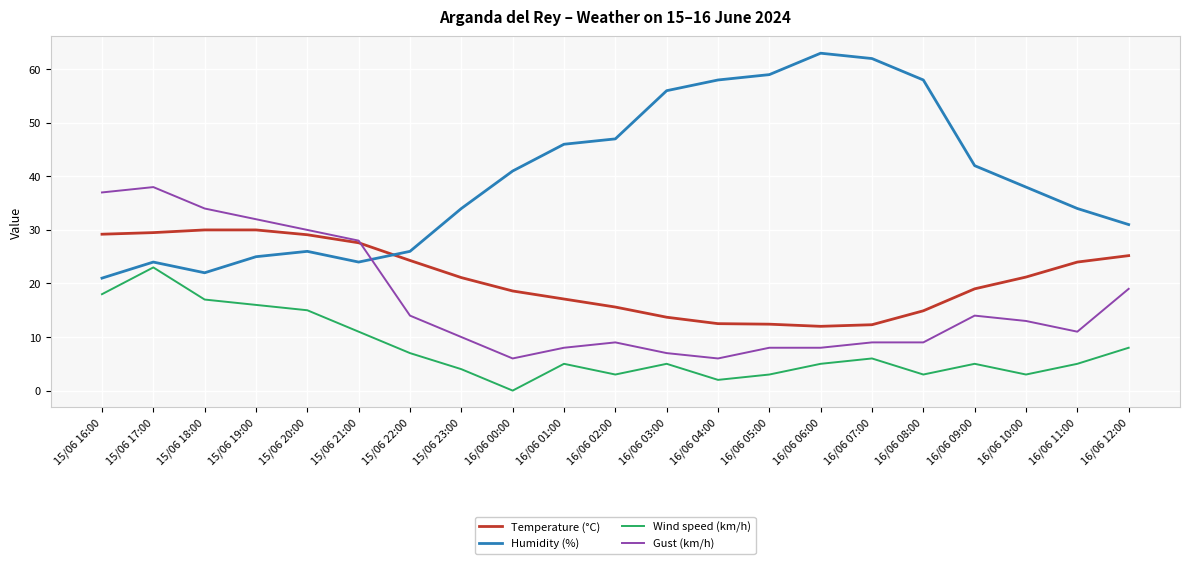

At 16/06 12:00, list the series in order from largest to smallest.

Humidity (%), Temperature (°C), Gust (km/h), Wind speed (km/h)